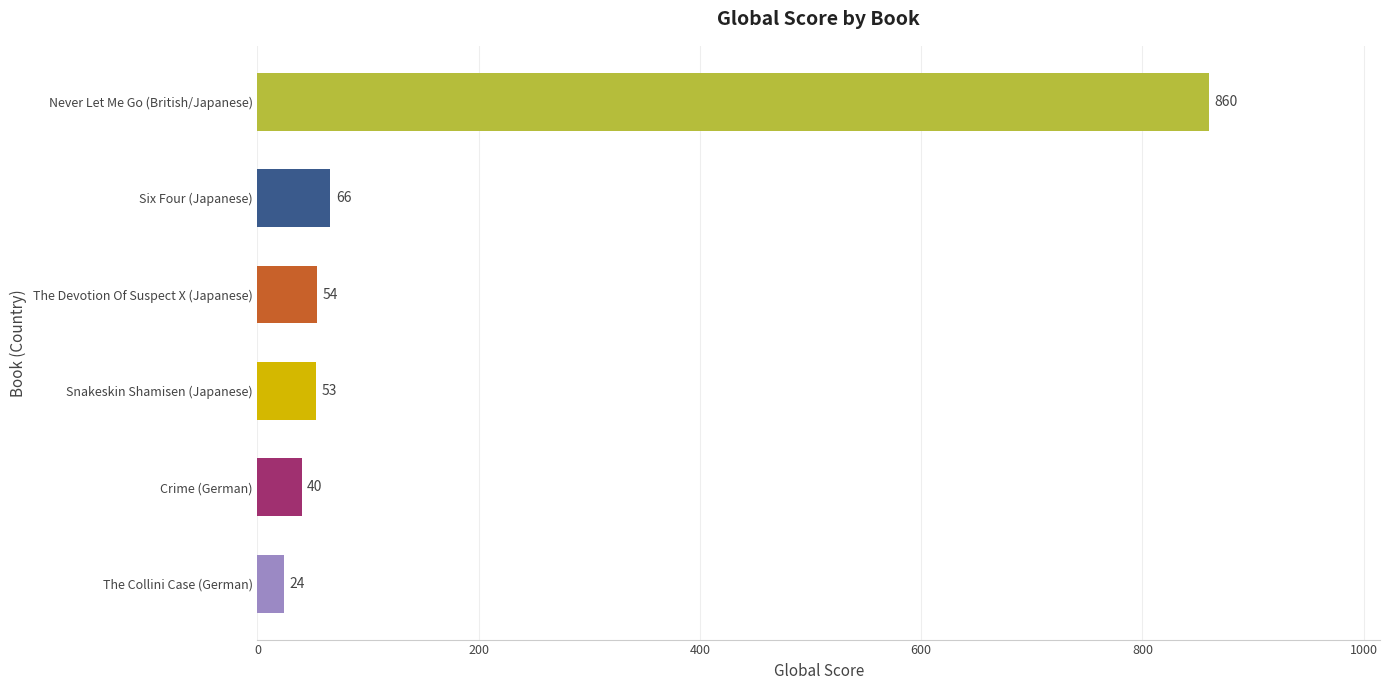

The chart shows a value of 106 at Six Four (Japanese). True or false?

False